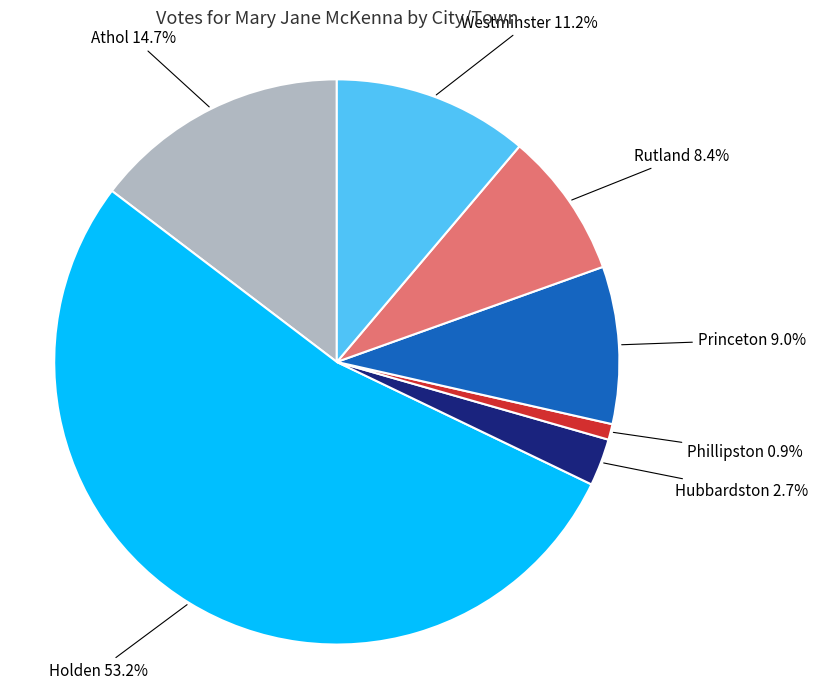

What percentage is the Rutland slice, to the nearest percent?

8%